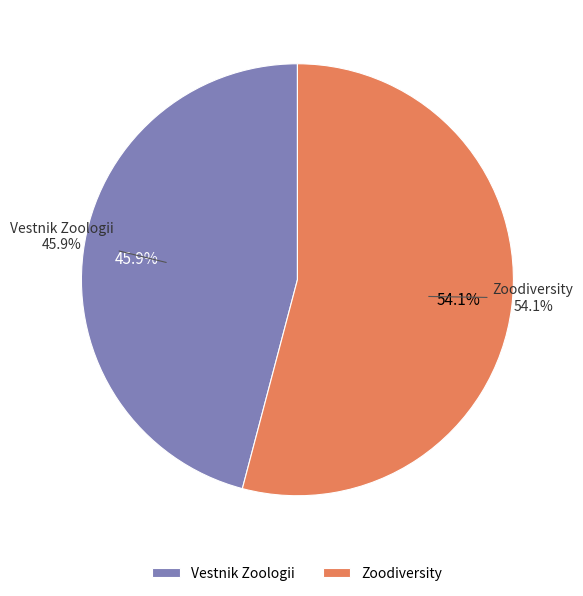

What is the largest slice in the pie chart?

Zoodiversity